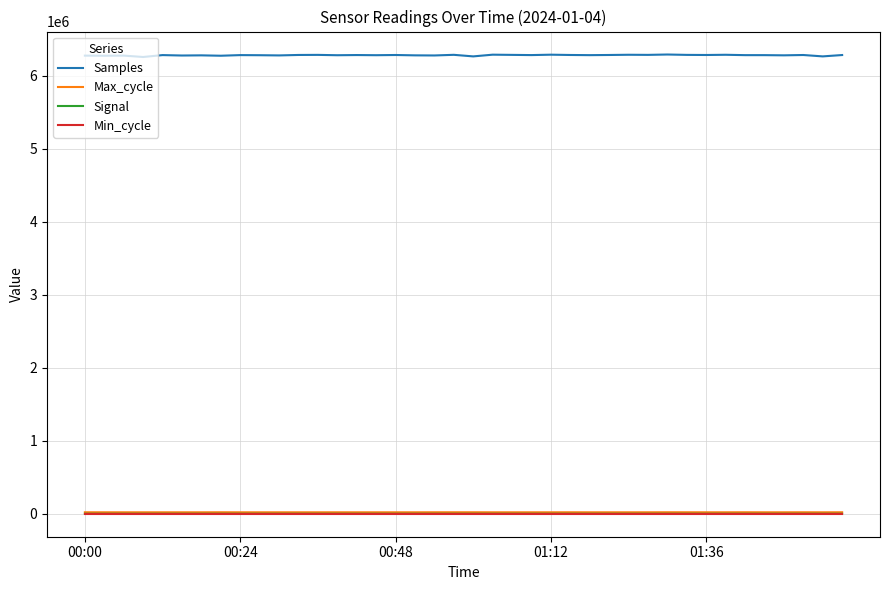

Which series has the largest total across all categories?

Samples